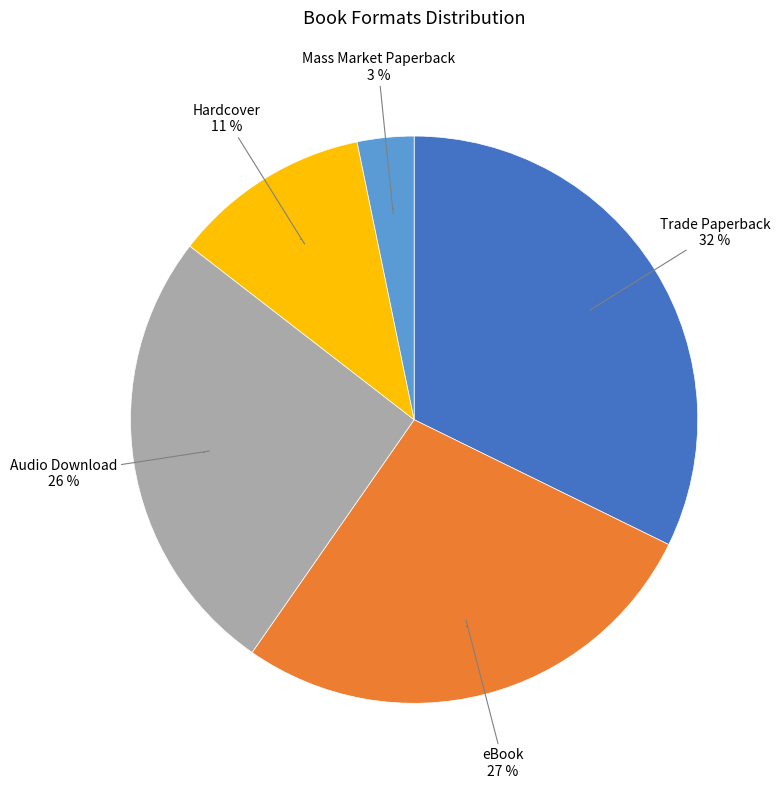

What is the ratio of the value at Hardcover to the value at Audio Download?

0.4